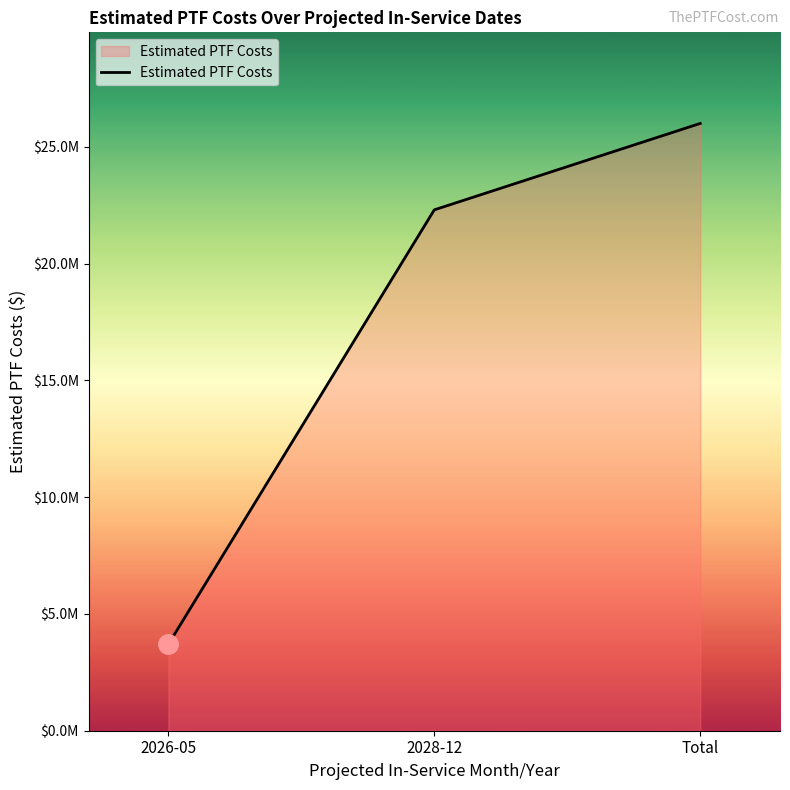

Reading right to left, what are all the values shown in this chart?

26000000	22300000	3700000